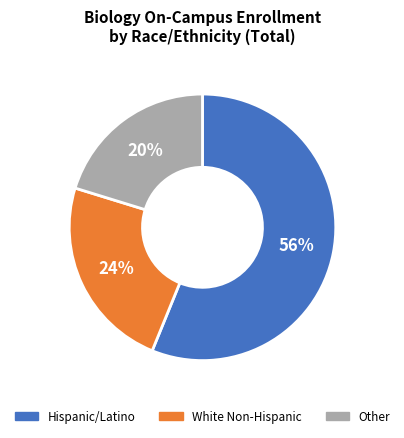

To the nearest percent, what is the difference between the largest and smallest slice percentages?

36%